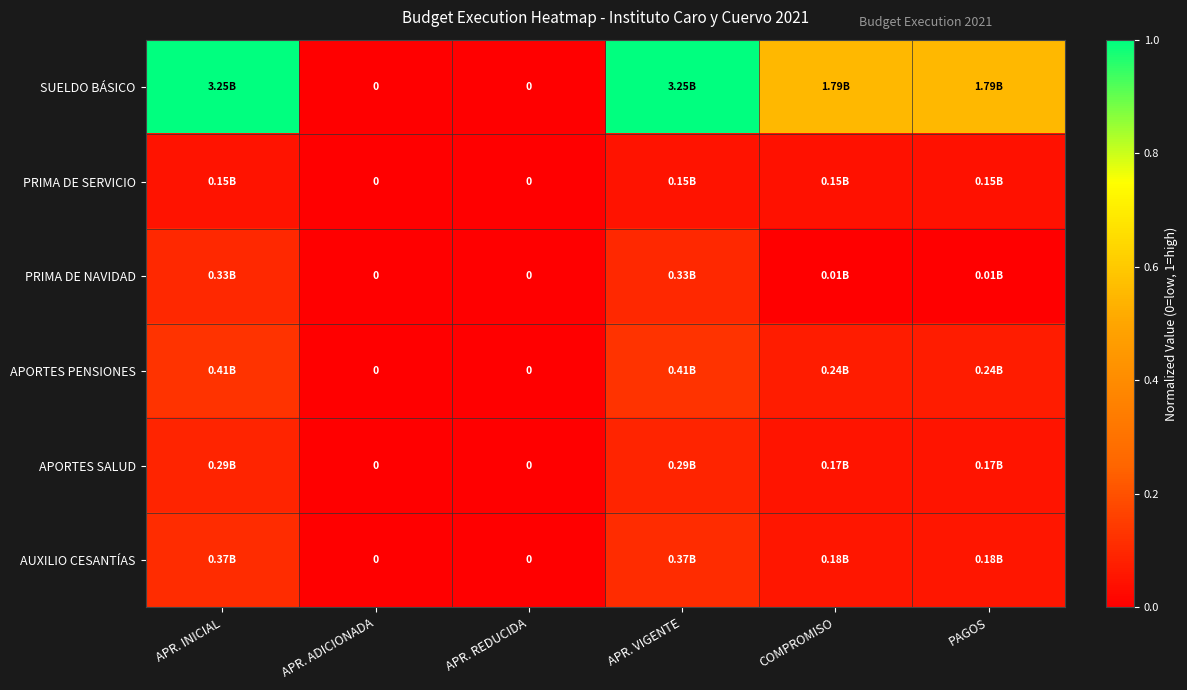

At which label is PRIMA DE NAVIDAD closest to 0?

APR. ADICIONADA